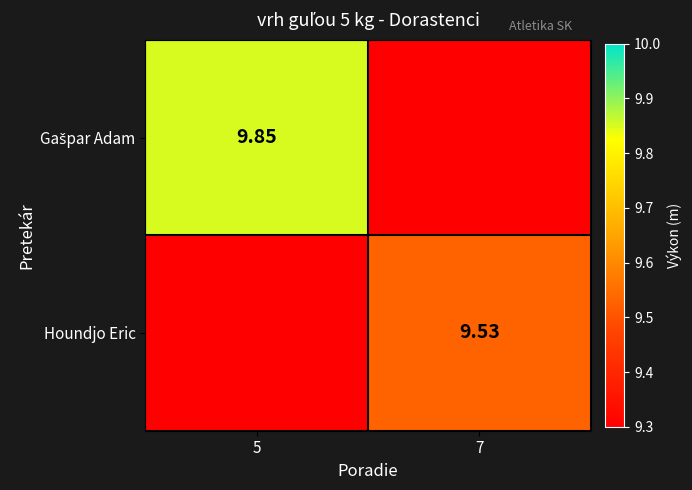

Rank the series by their average value, from lowest to highest.

Houndjo Eric, Gašpar Adam